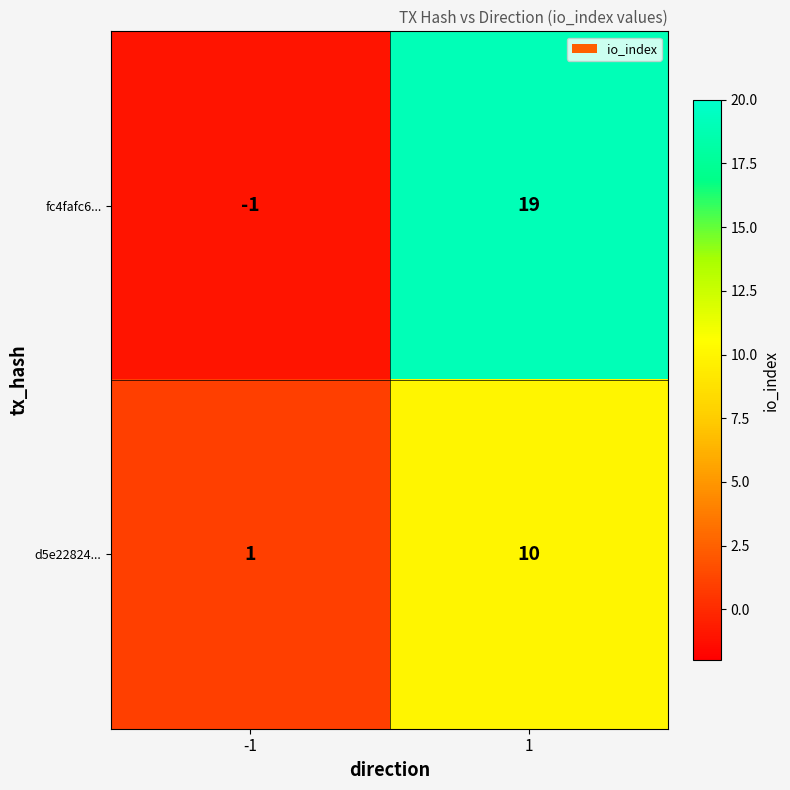

Reading right to left, what are all the values shown in this chart?

fc4fafc6...: 1=19	-1=-1
d5e22824...: 1=10	-1=1